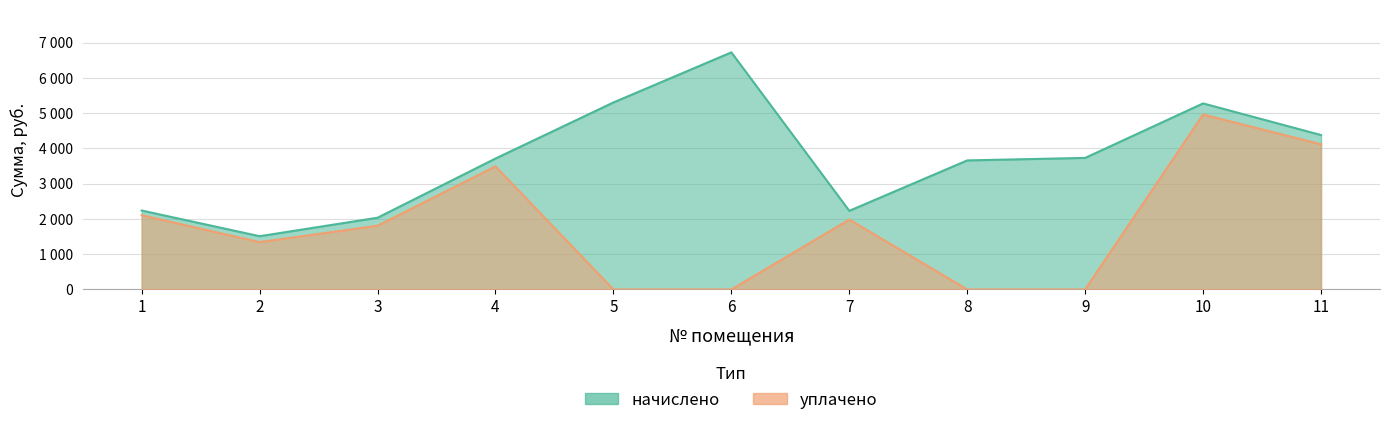

True or false: начислено and уплачено intersect in this chart.

False